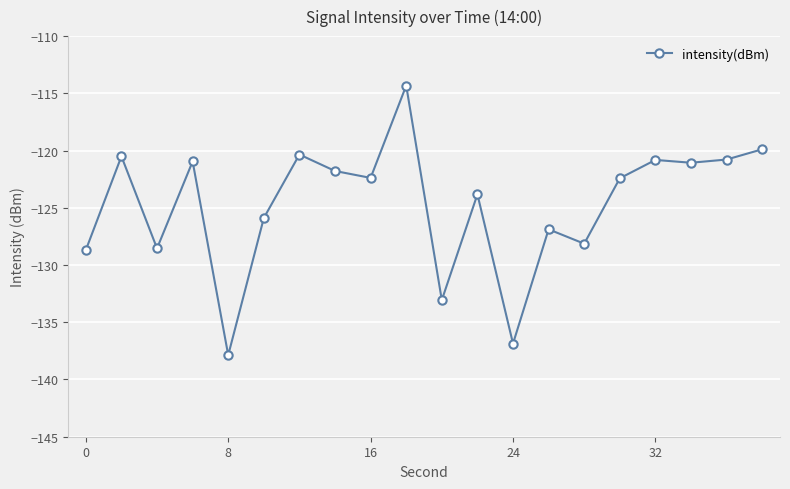

True or false: there are more than 2 points higher than both neighbors.

True